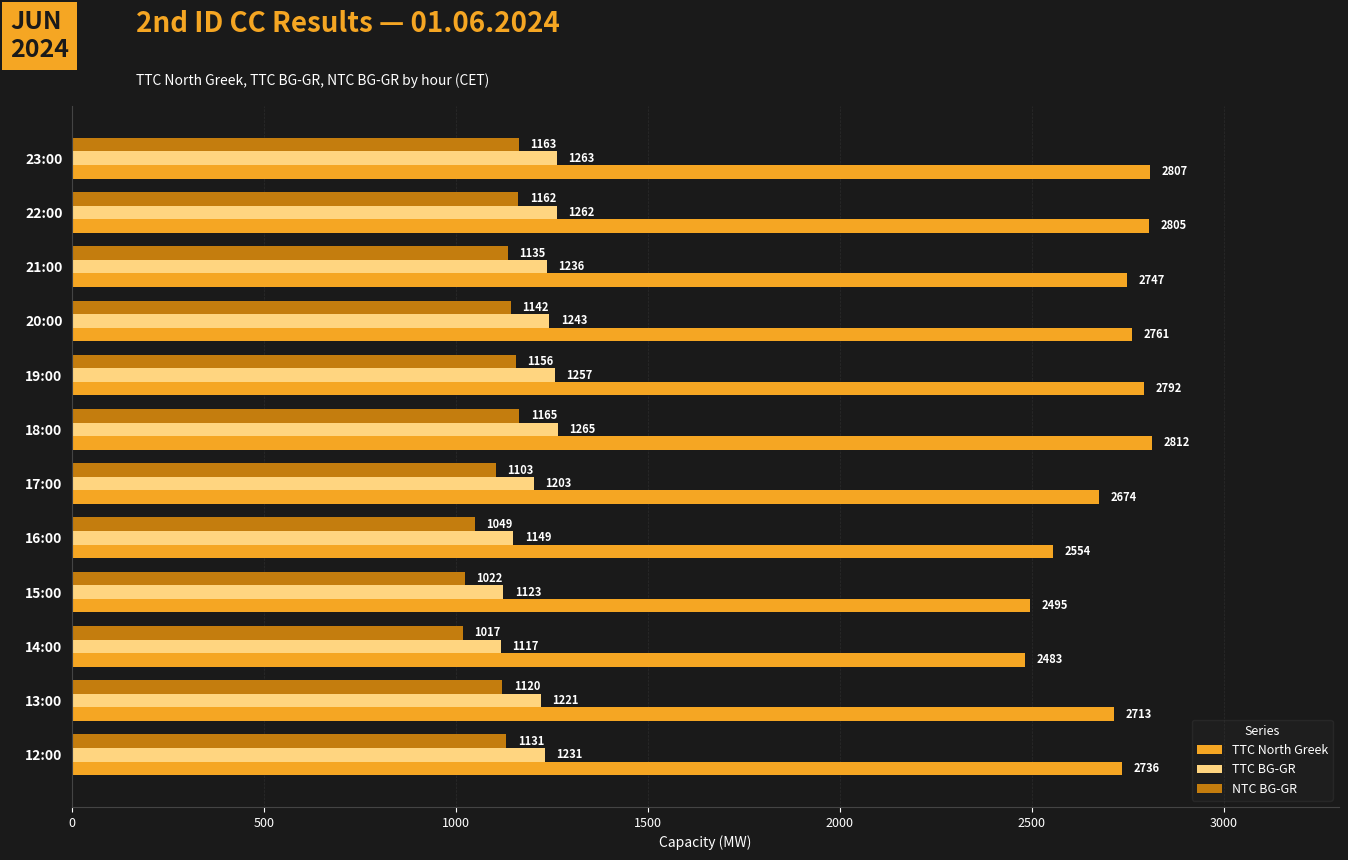

Is it true that TTC BG-GR equals 626 at 23:00?

False